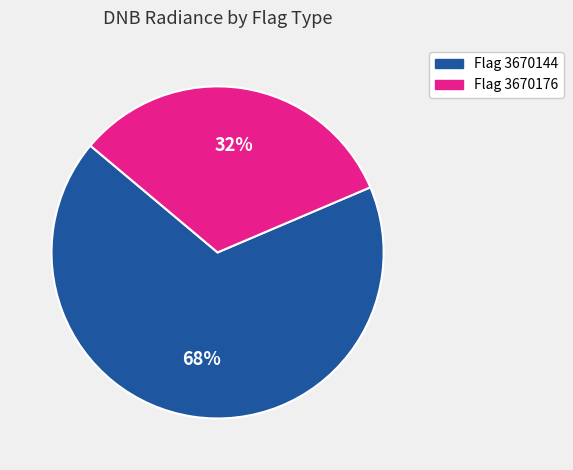

Does any single category account for the majority?

Yes